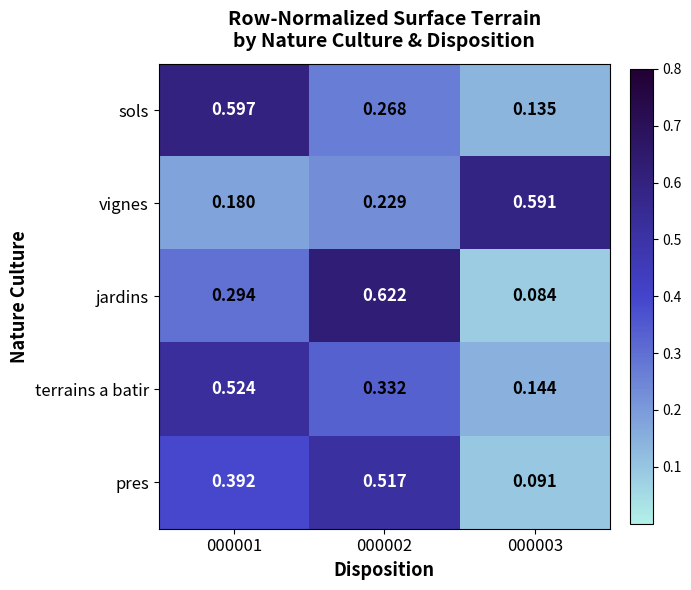

Between 000001 and 000003, which series saw the biggest shift?

sols